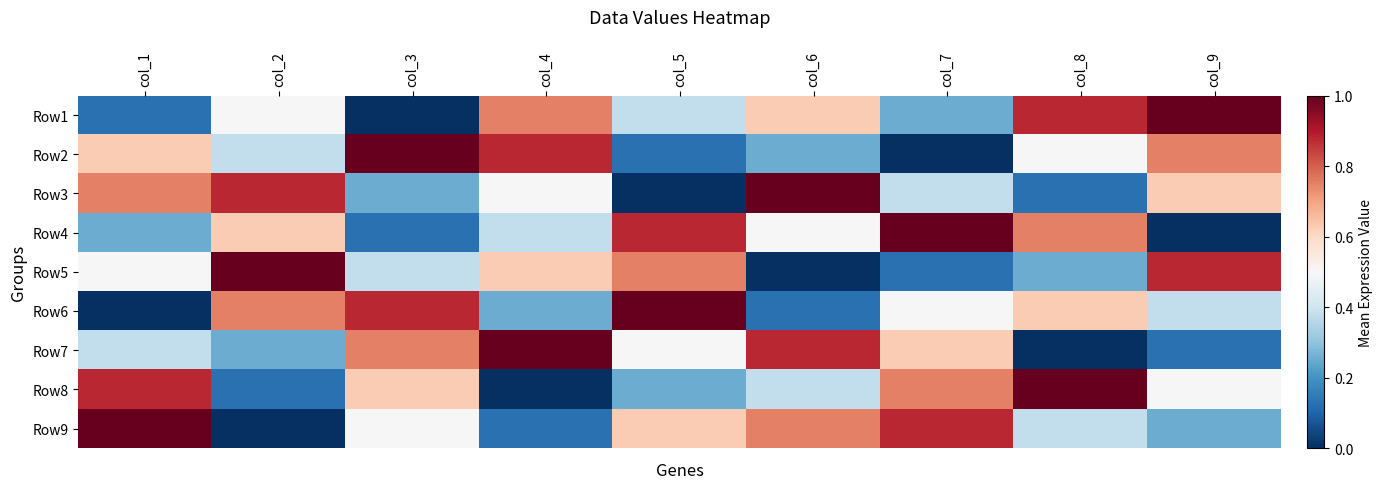

What is the total value across all series at col_6?

45